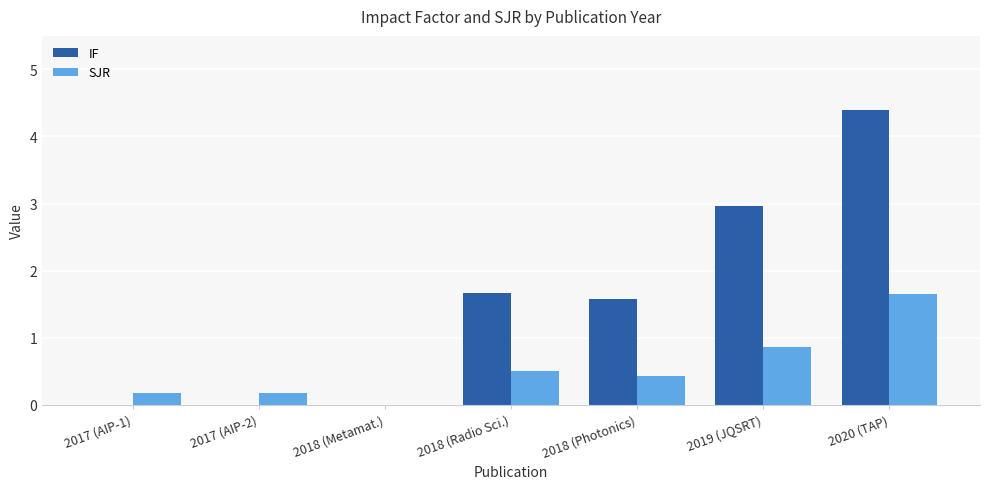

What is the sum of the IF values at 2018 (Photonics) and 2019 (JQSRT)?

4.5